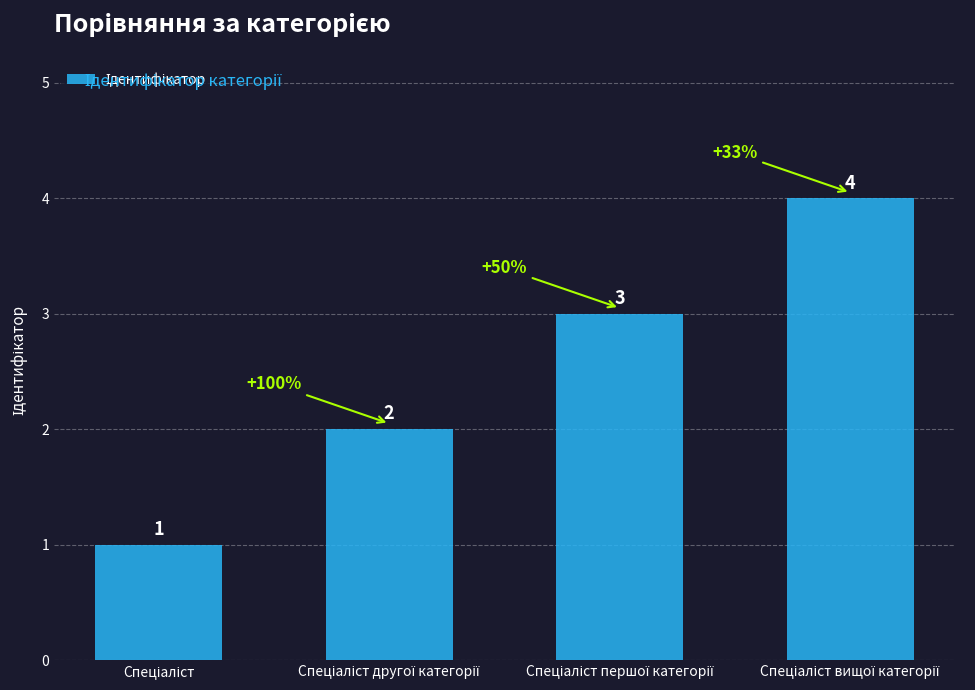

What is the sum of all values?

10